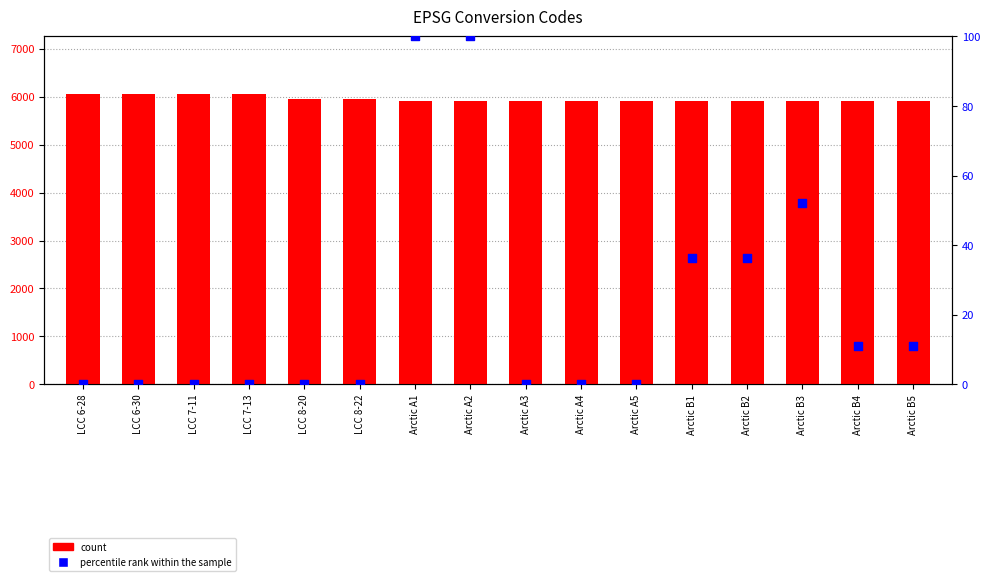

Which series contains the highest Y value?

count